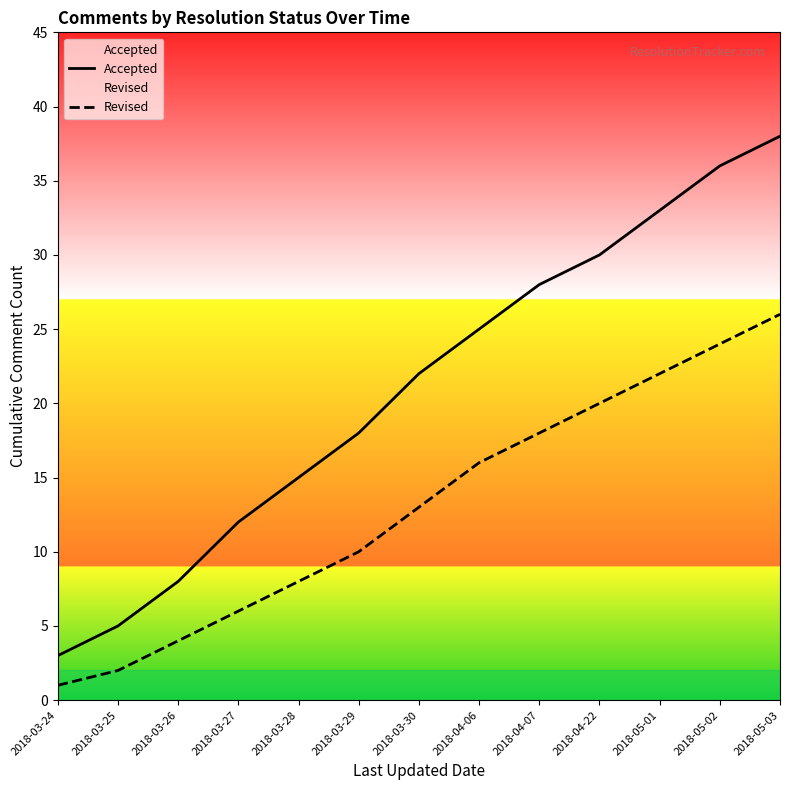

True or false: Revised and Accepted cross at least once.

False